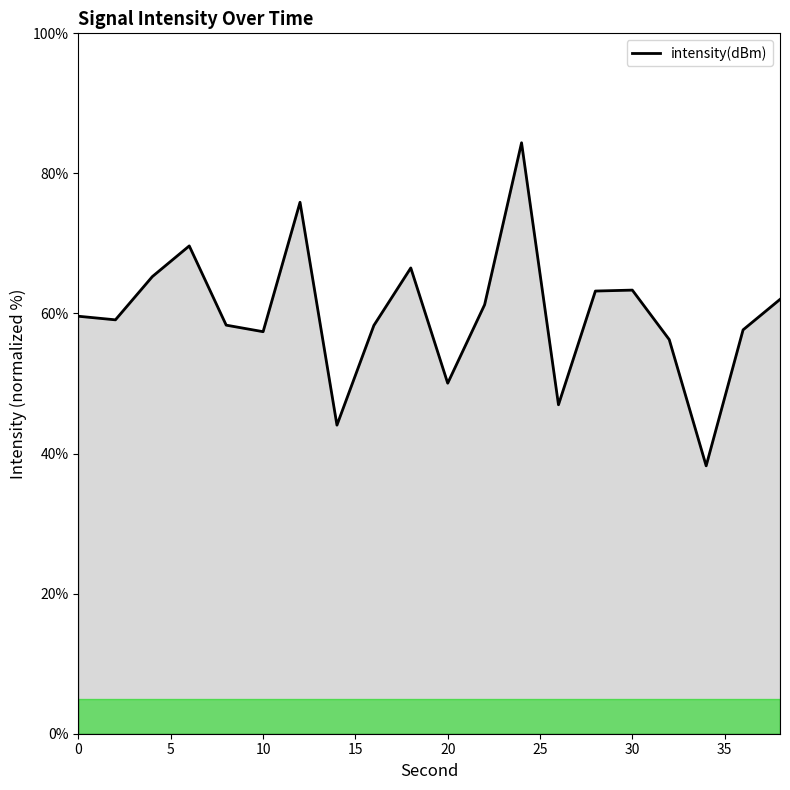

What is the smallest value displayed?

38.2